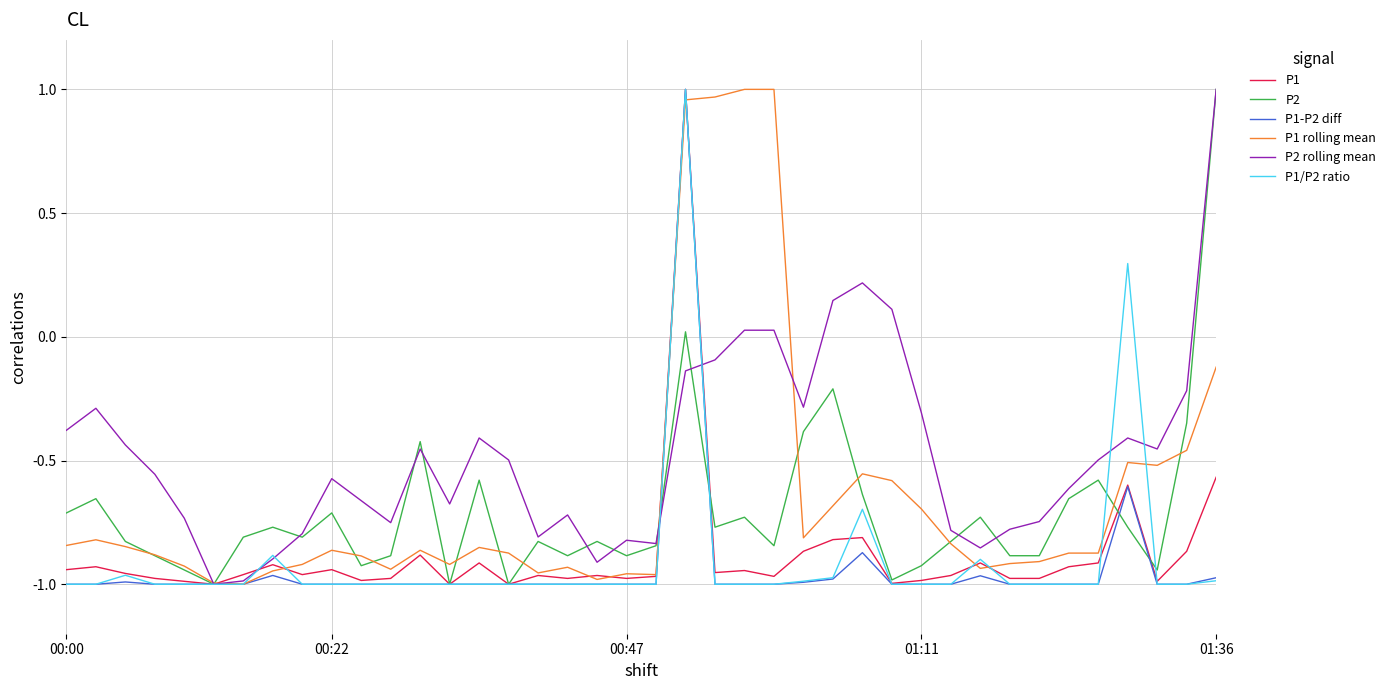

List the series in order of their peak value, lowest first.

P1, P2, P1-P2 diff, P1 rolling mean, P2 rolling mean, P1/P2 ratio